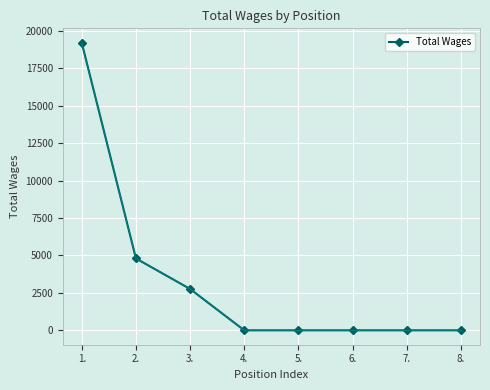

The value at 4. is -9025. True or false?

False